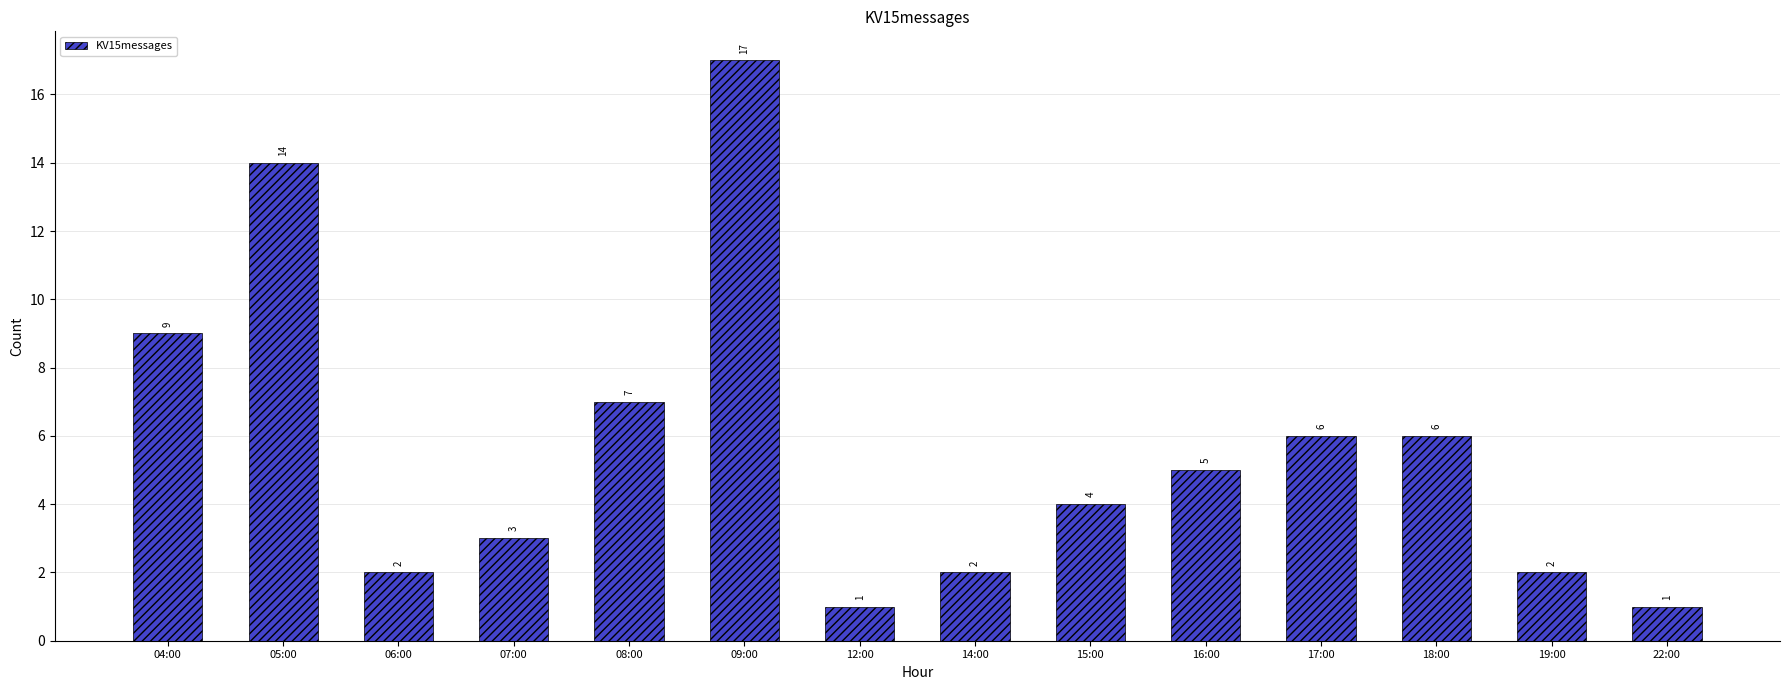

Is it true that the value at 06:00 is 2?

True